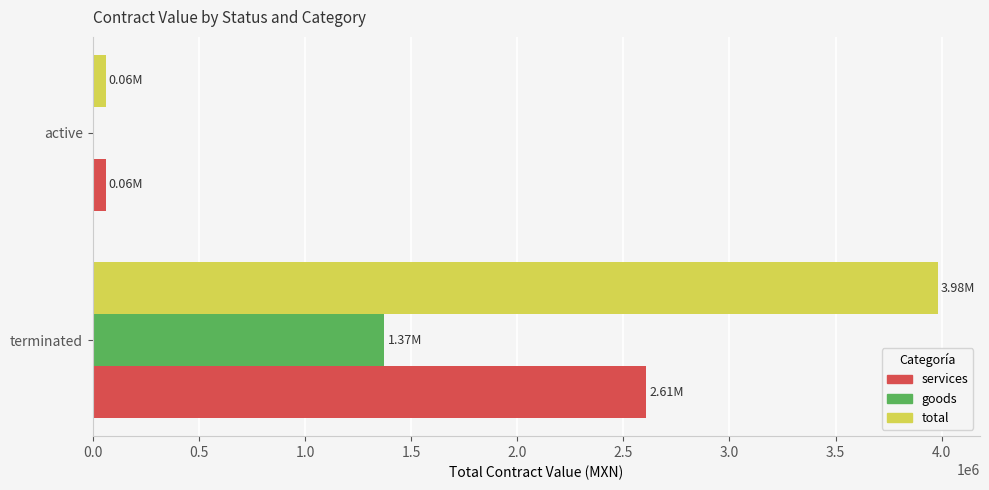

Which label corresponds to the largest value in the chart?

terminated